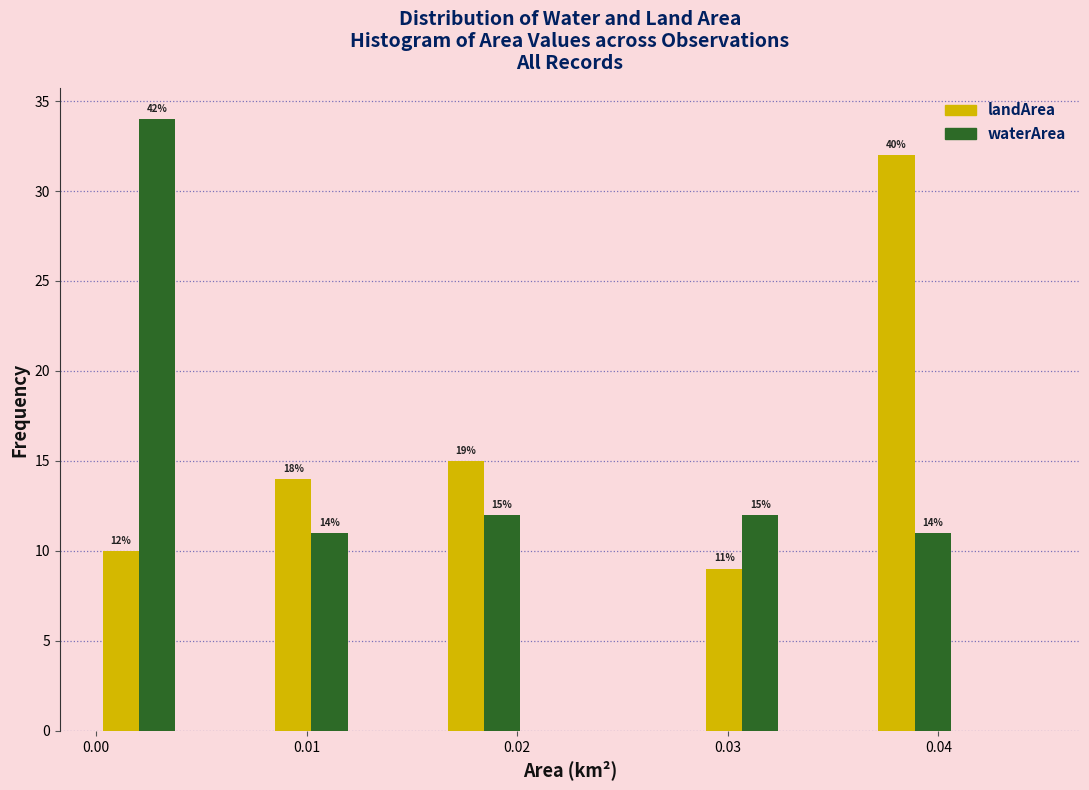

In the landArea series, which range on the x-axis has the tallest bar?

0.037 to 0.041